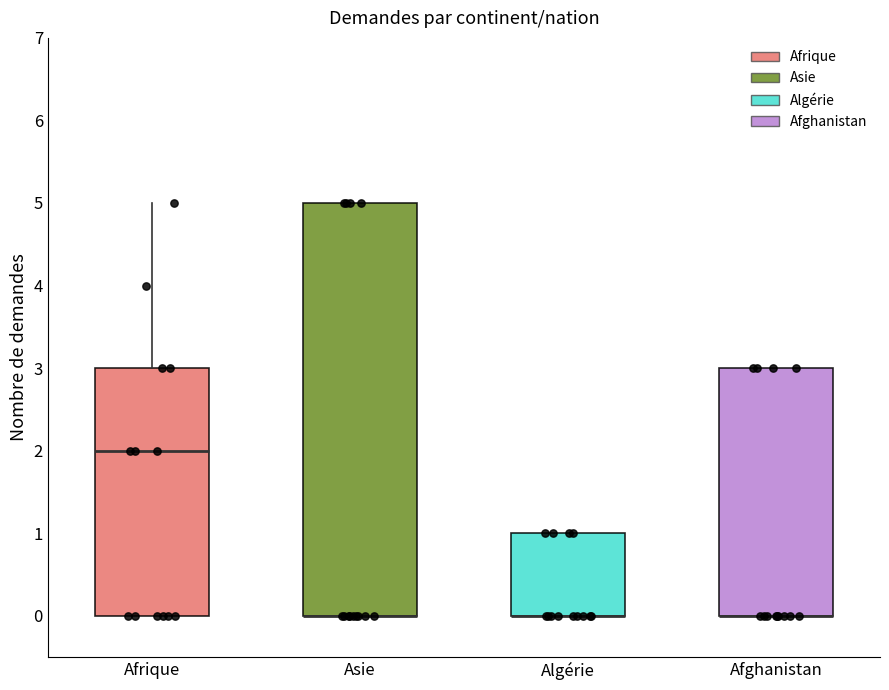

Reading left to right, read every box against the y-axis: the position of its median line, the range the box covers, and the ends of its whiskers. The values are not printed on the chart, so give them approximately, as read against the axis.

Afrique: median 2, box 0 to 3, whiskers 0 to 5
Asie: median 0 (drawn on the box's lower edge), box 0 to 5, whiskers 0 to 5
Algérie: median 0 (drawn on the box's lower edge), box 0 to 1, whiskers 0 to 1
Afghanistan: median 0 (drawn on the box's lower edge), box 0 to 3, whiskers 0 to 3